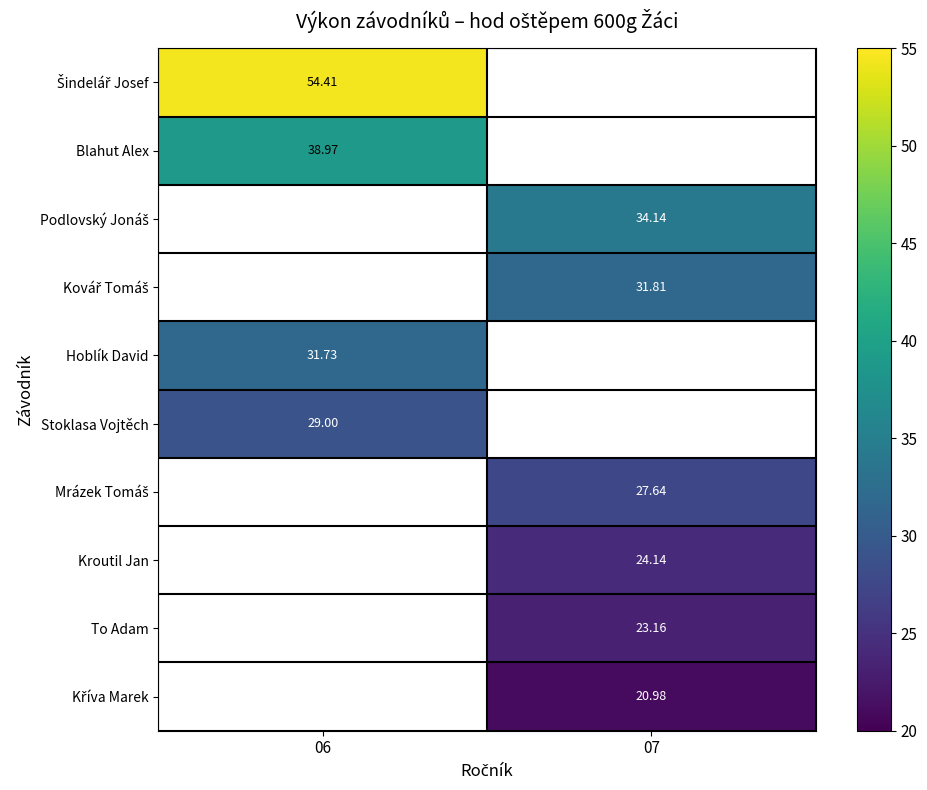

At which category does the chart reach its peak across all series?

06